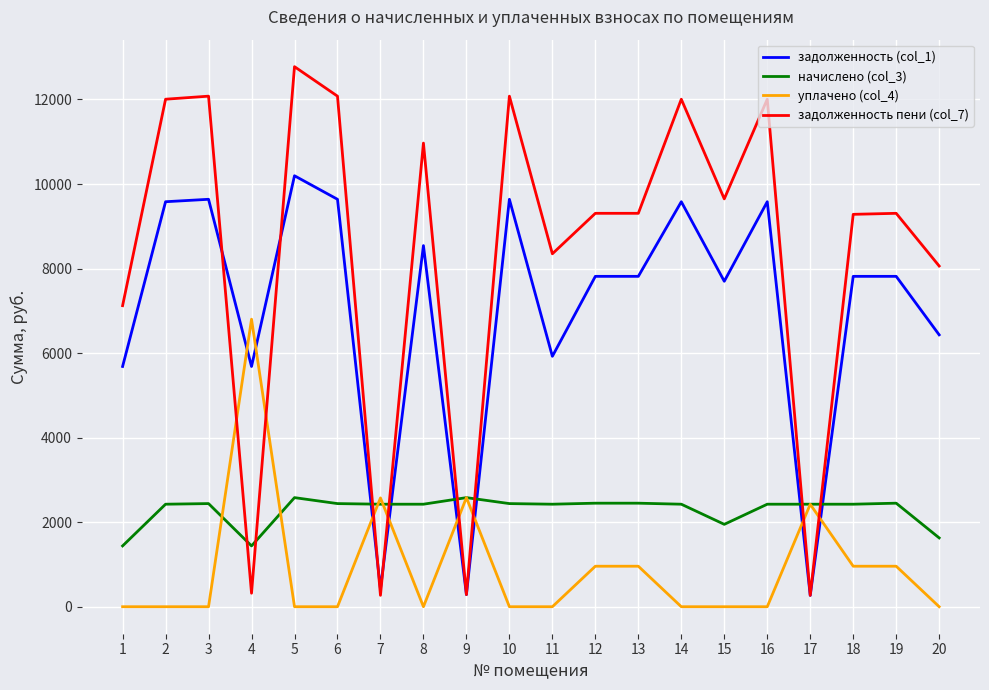

True or false: уплачено (col_4) has a value of 6802.1 at 4.

True